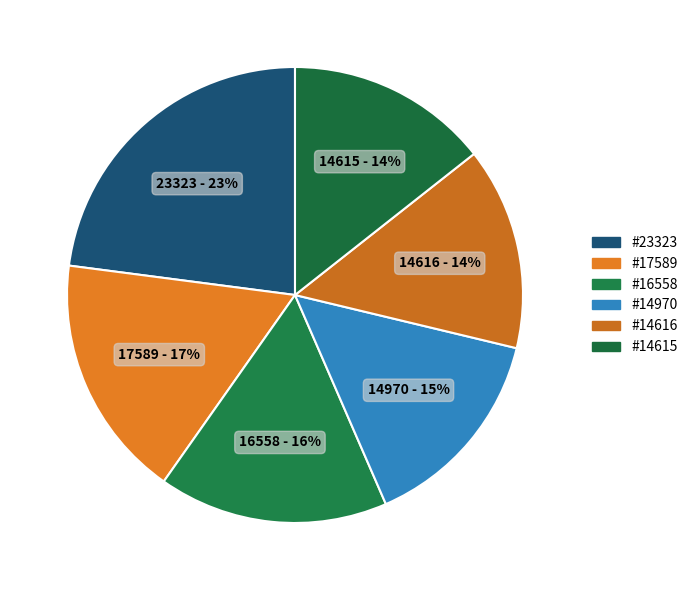

Is there a majority slice in this chart?

No